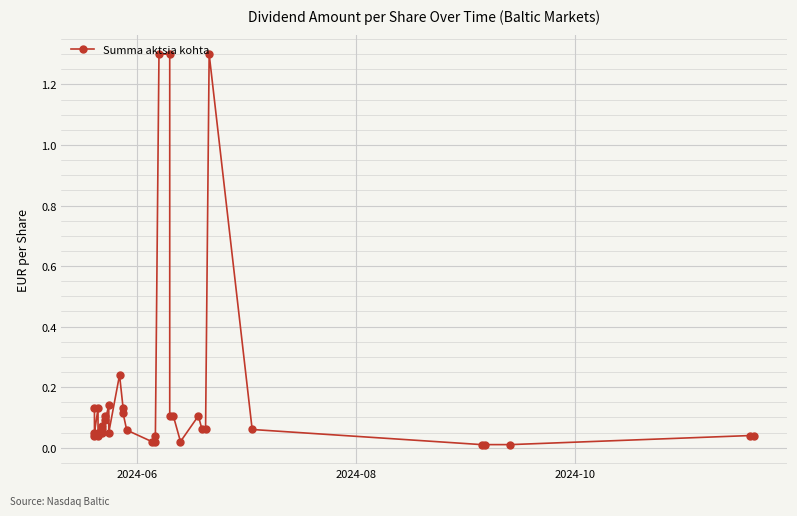

How many distinct data groups are displayed?

1